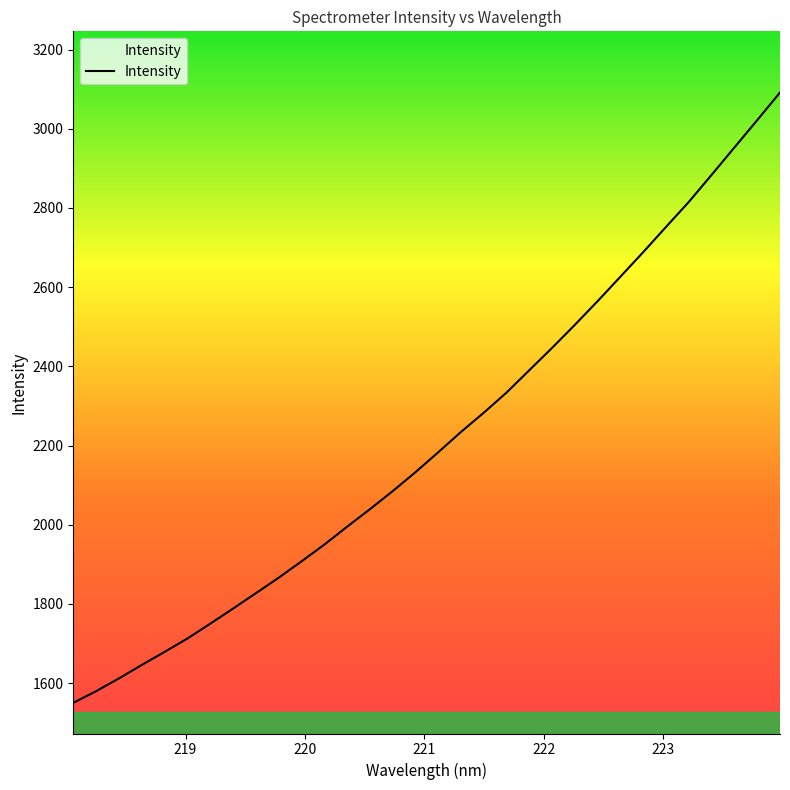

What is the maximum value shown in the chart?

3091.5